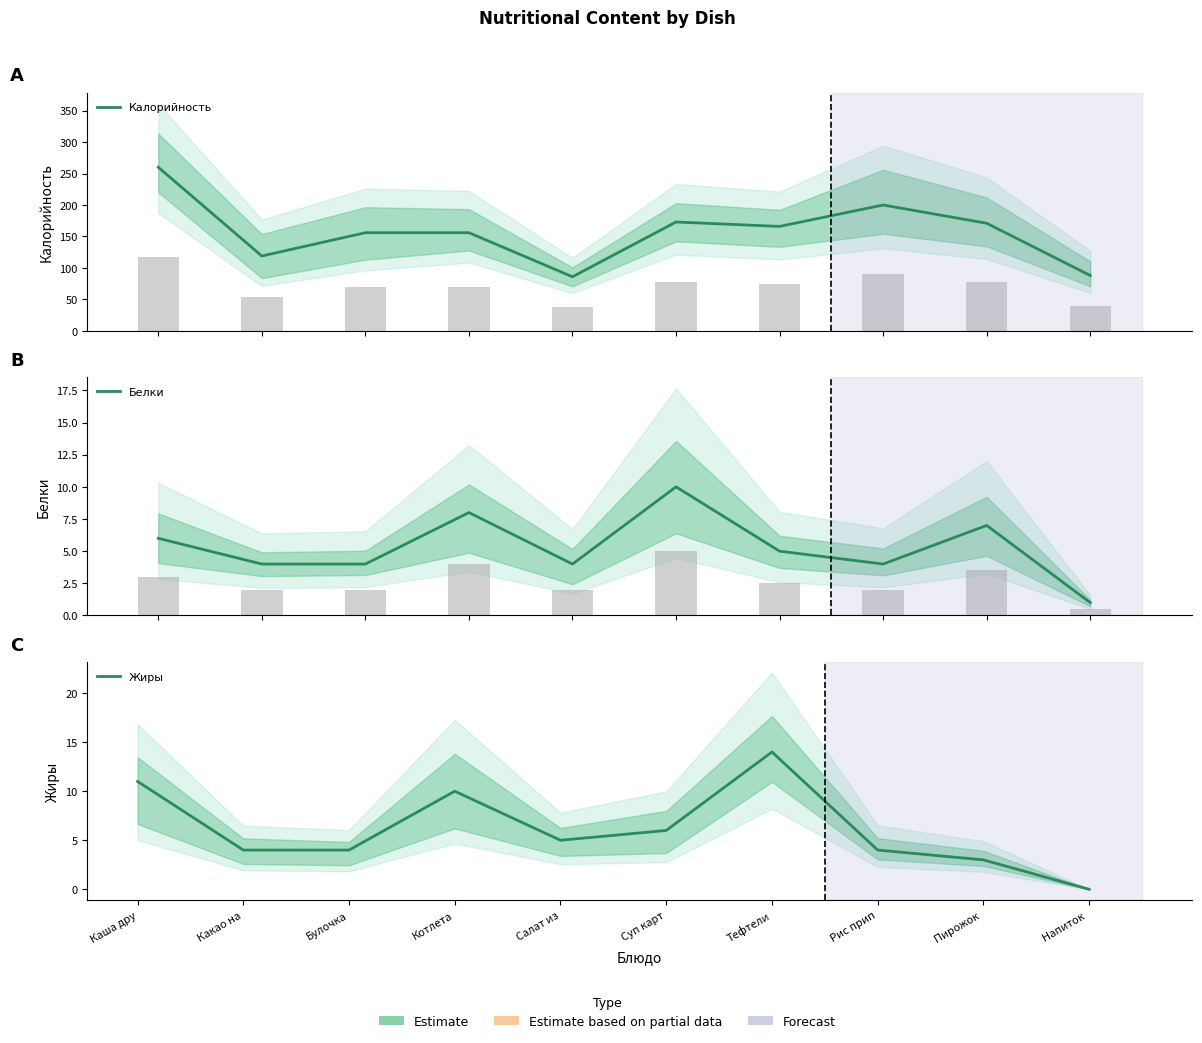

Reading right to left, list all the values displayed in this chart.

Калорийность: 88	171	200	166	173	86	156	156	119	260
Белки: 1	7	4	5	10	4	8	4	4	6
Жиры: 0	3	4	14	6	5	10	4	4	11